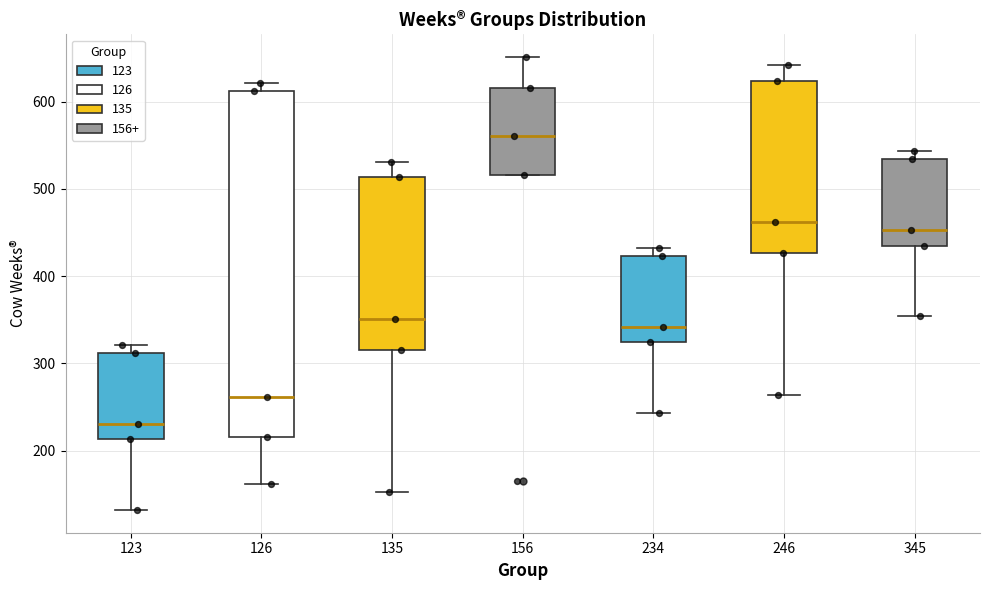

Reading left to right, transcribe this box plot: for each box, give where its median line is, the range the box spans, and where its two whiskers end, as read against the y-axis. The values are not printed on the chart, so give them approximately, as read against the axis.

123: median 230, box 210 to 310, whiskers 130 to 320
126: median 260, box 220 to 610, whiskers 160 to 620
135: median 350, box 320 to 510, whiskers 150 to 530
156: median 560, box 520 to 620, whiskers 520 to 650
234: median 340, box 320 to 420, whiskers 240 to 430
246: median 460, box 430 to 620, whiskers 260 to 640
345: median 450, box 440 to 530, whiskers 350 to 540